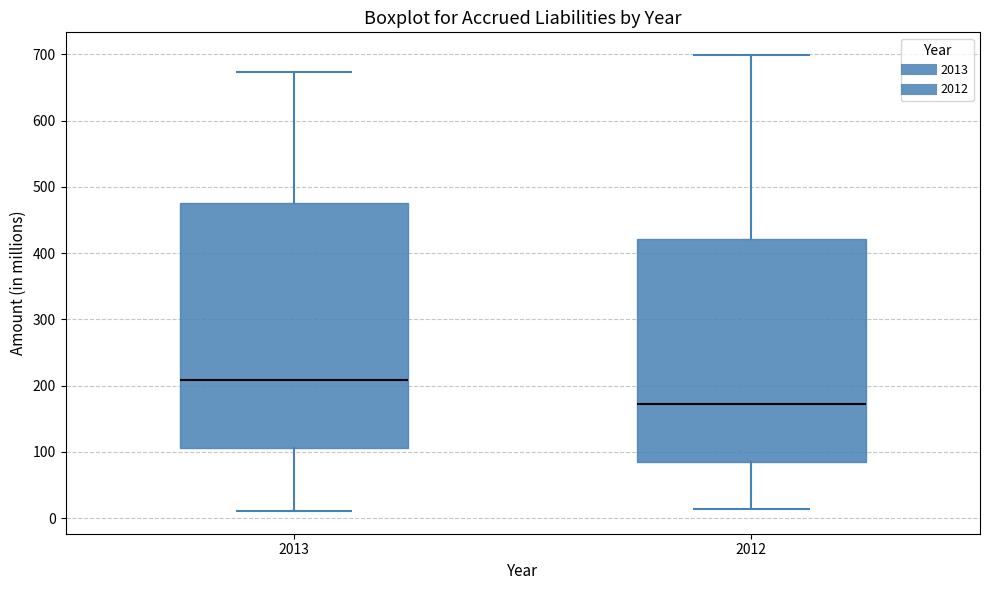

Reading left to right, read every box against the y-axis: the position of its median line, the range the box covers, and the ends of its whiskers. The values are not printed on the chart, so give them approximately, as read against the axis.

2013: median 210, box 110 to 480, whiskers 10 to 670
2012: median 170, box 80 to 420, whiskers 10 to 700